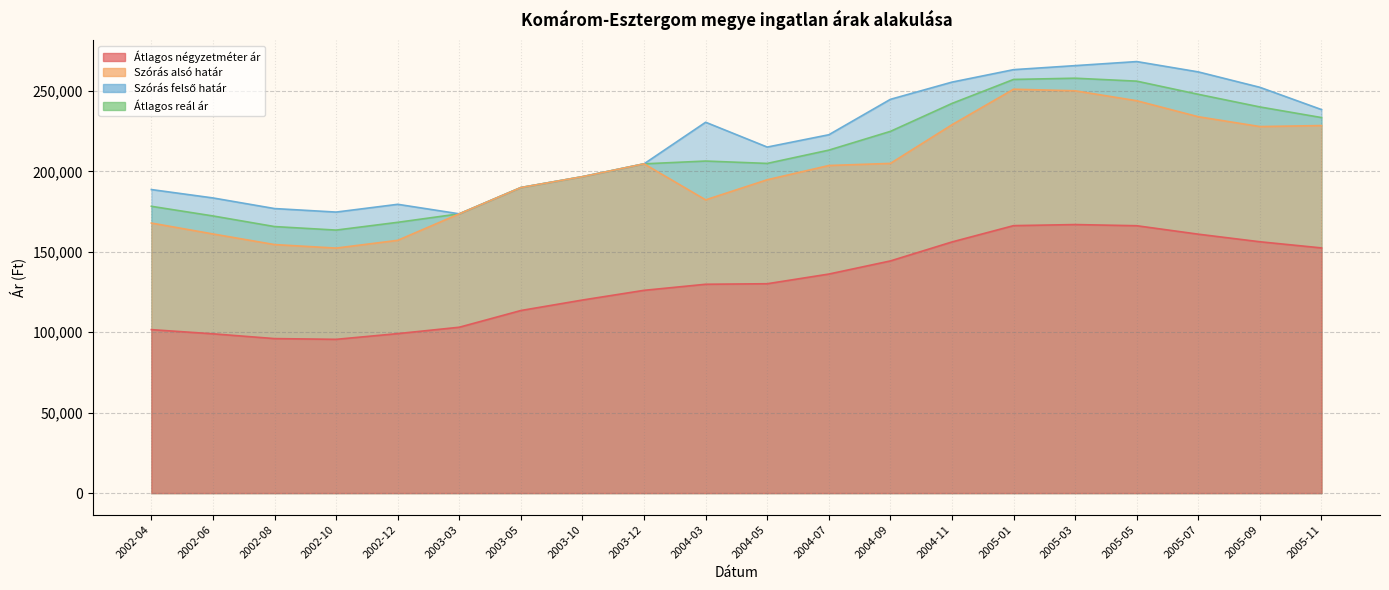

True or false: Átlagos négyzetméter ár and Átlagos reál ár cross at least once.

False